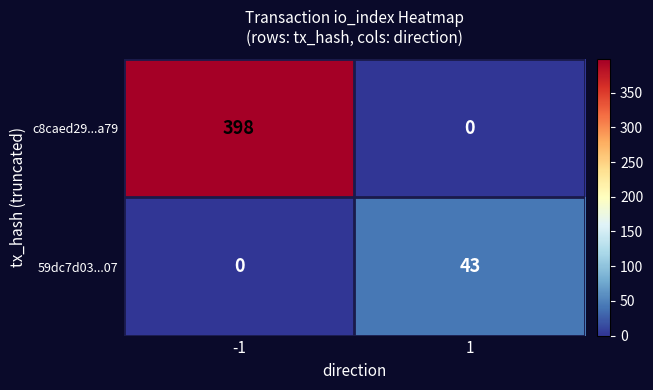

What is the total value across all series at 1?

43